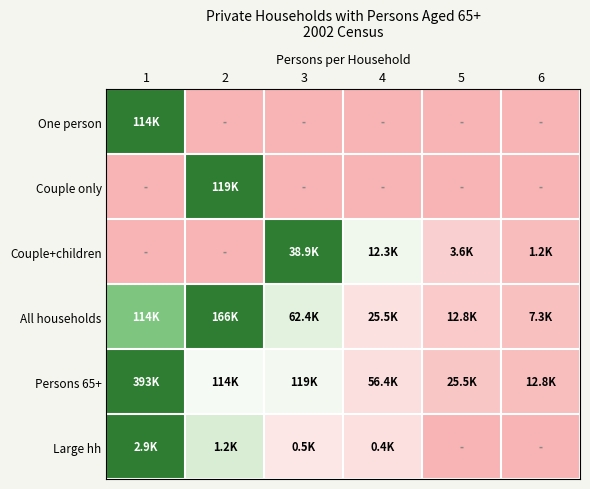

At how many categories does at least one series exceed 0?

6